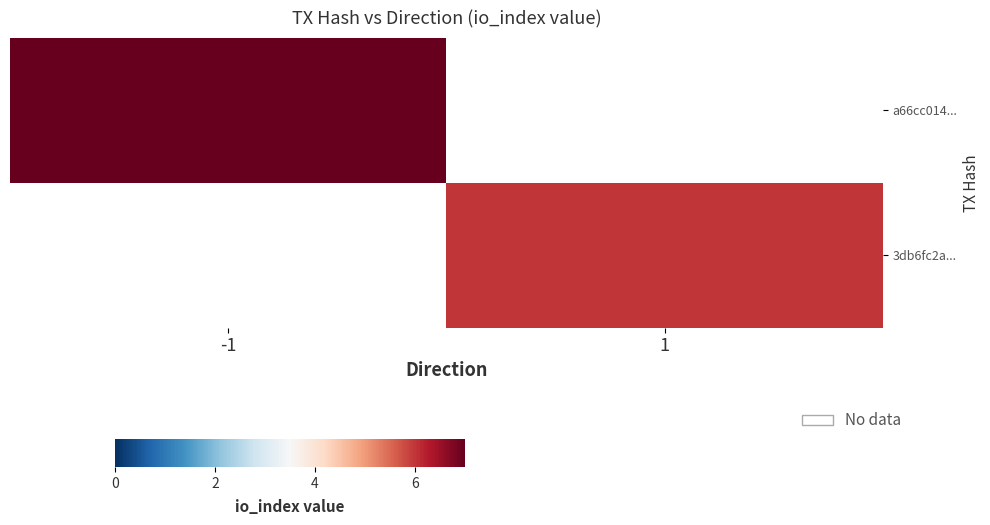

The value of 3db6fc2a... at 1 is 8.4. True or false?

False